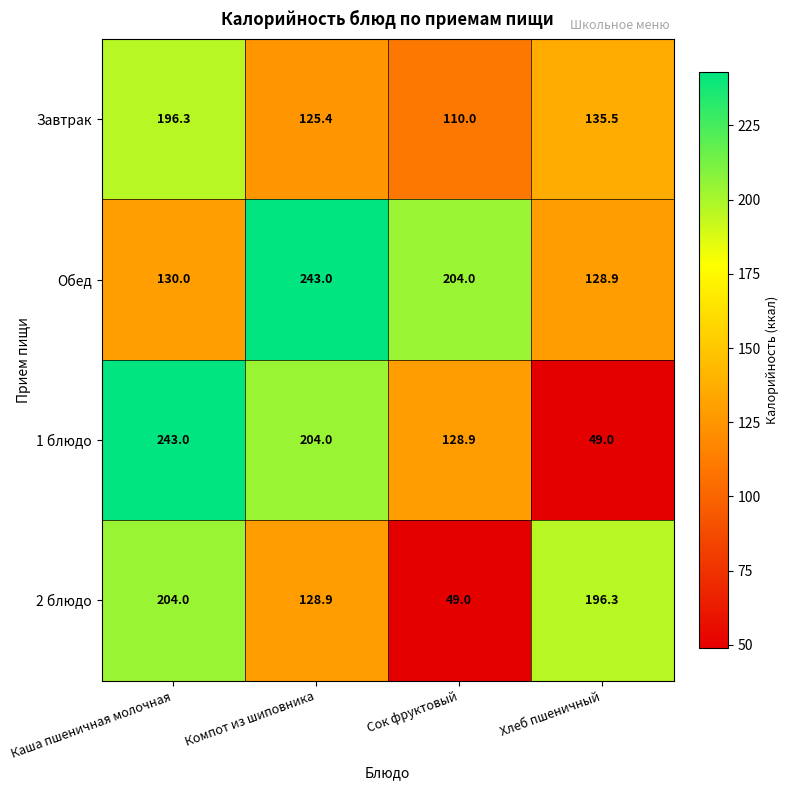

Reading left to right, extract all data points from this chart.

Завтрак: 196.3	125.4	110.0	135.5
Обед: 130.0	243.0	204.0	128.9
1 блюдо: 243.0	204.0	128.9	49.0
2 блюдо: 204.0	128.9	49.0	196.3